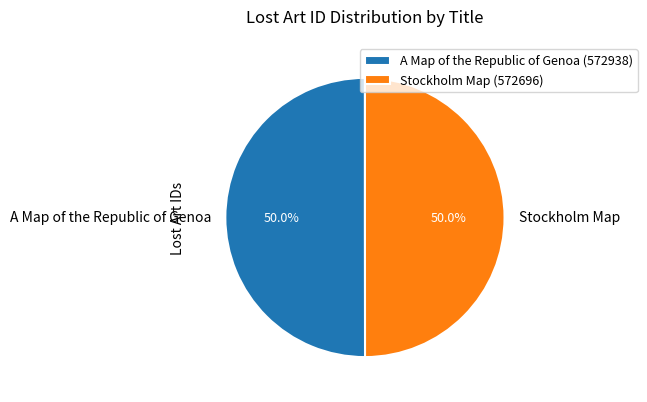

What percentage is the A Map of the Republic of Genoa slice, to the nearest percent?

50%